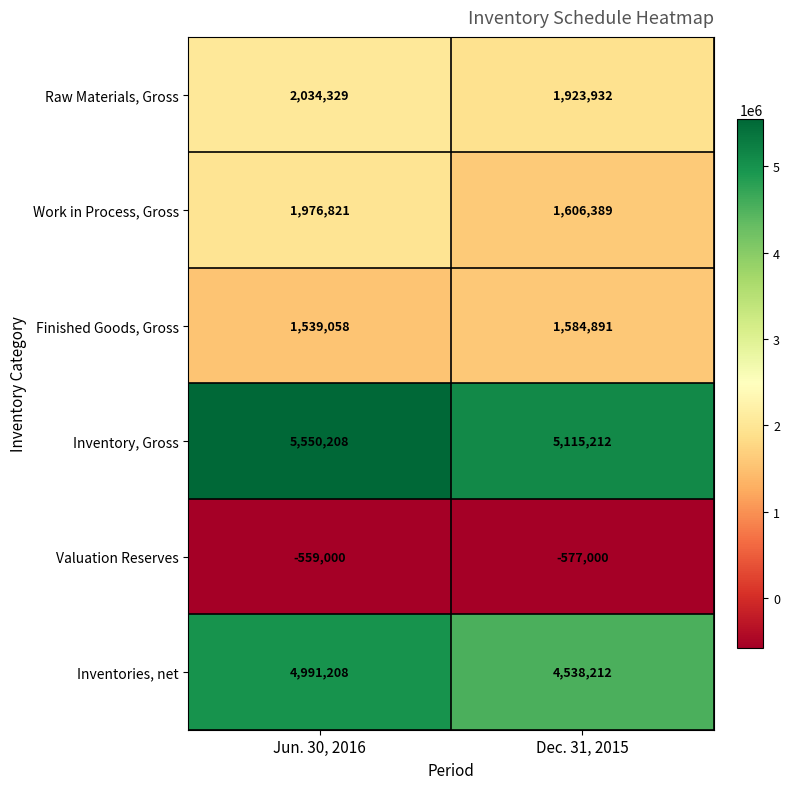

Between Jun. 30, 2016 and Dec. 31, 2015, which series saw the biggest shift?

Inventories, net